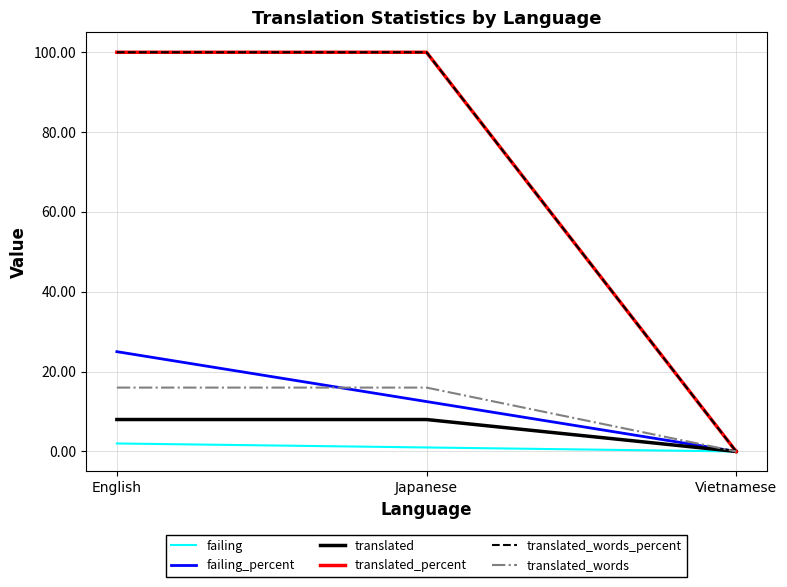

What is the spread (max minus min) of values at English?

98.0